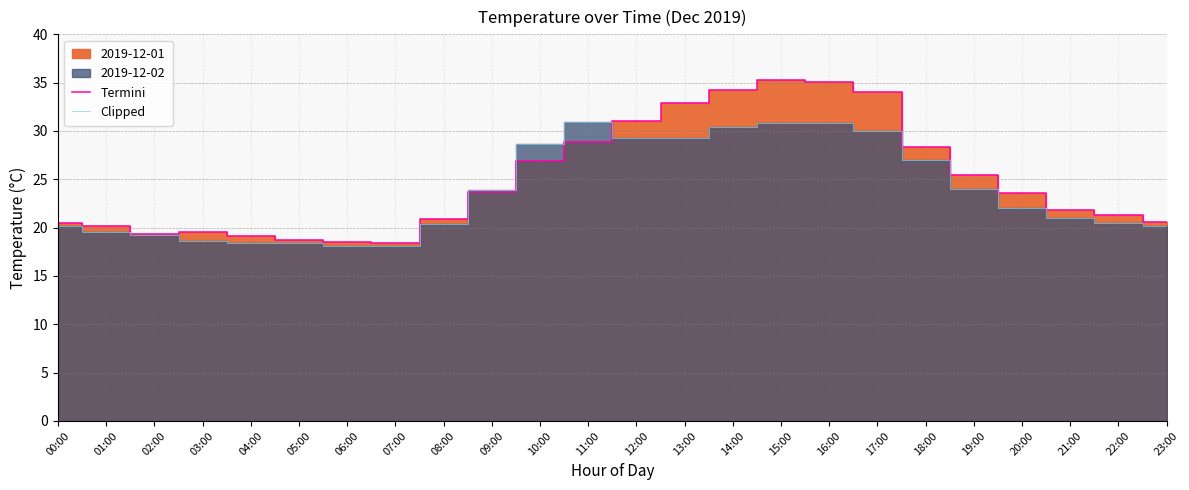

True or false: Termini and Clipped cross at least once.

True